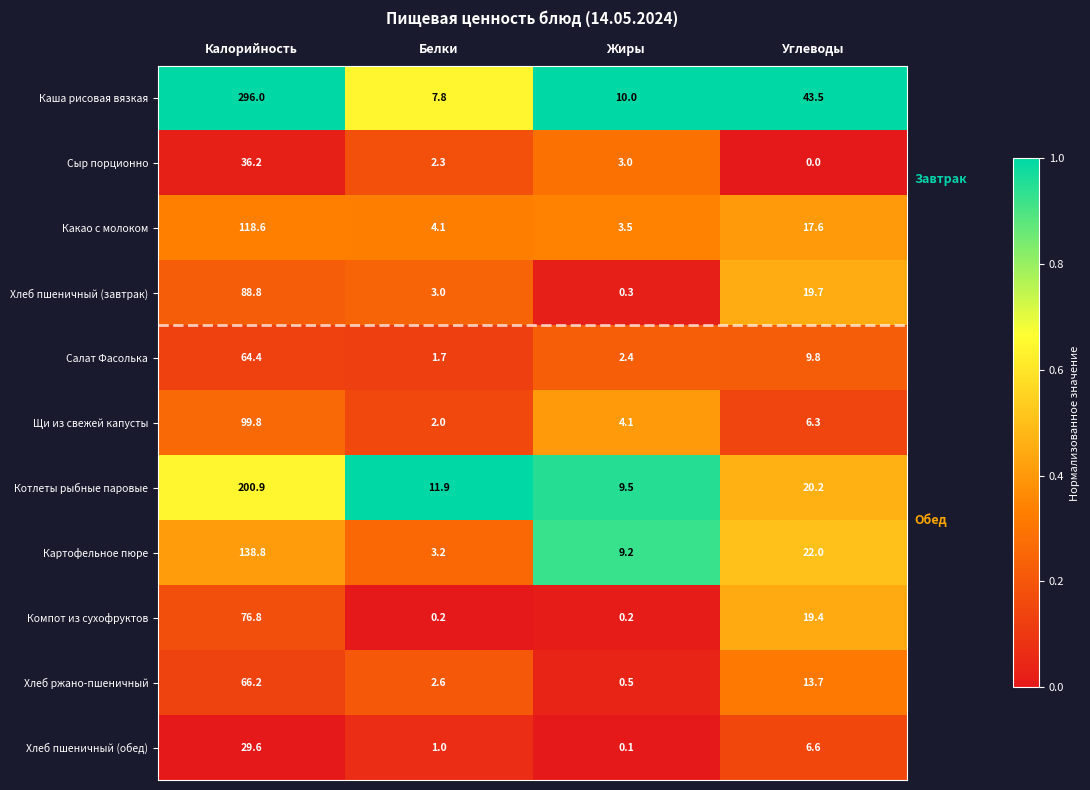

What is the difference between the highest and lowest values at Белки?

11.7